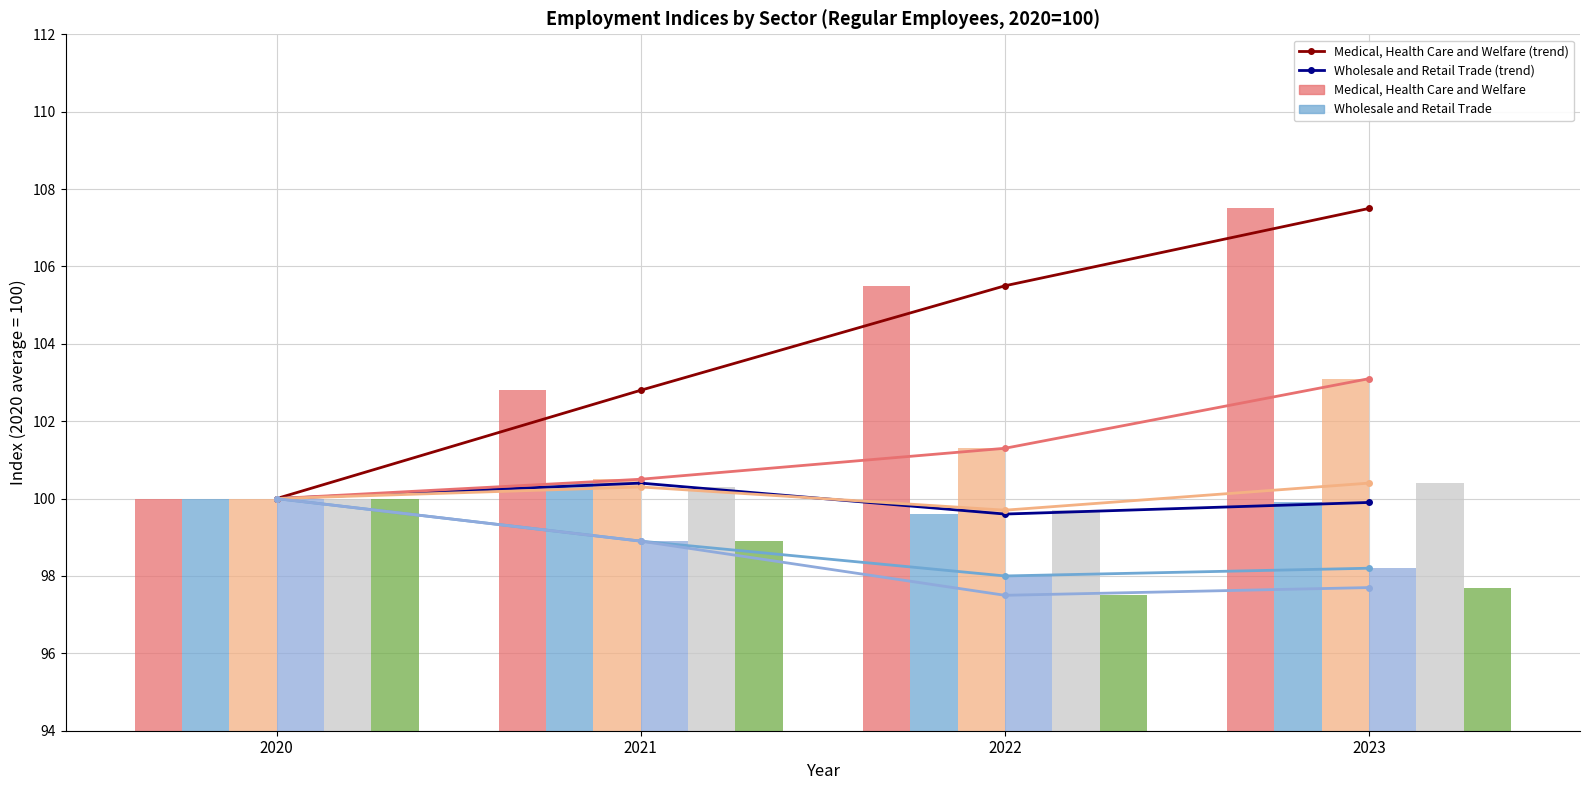

True or false: Medical, Health Care and Welfare has a value of 168.6 at 2020.

False